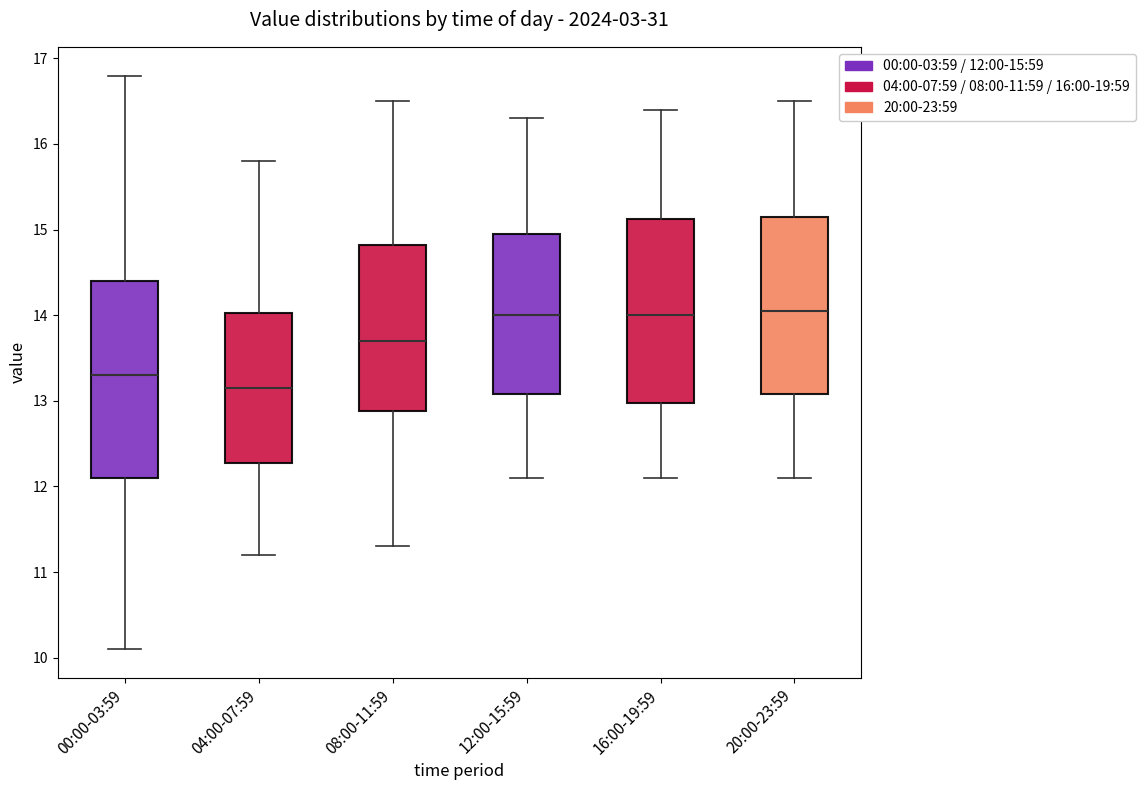

Where does the median line of the box for 04:00-07:59 sit on the y-axis? The values are not printed on the chart, so give them approximately, as read against the axis.

13.2